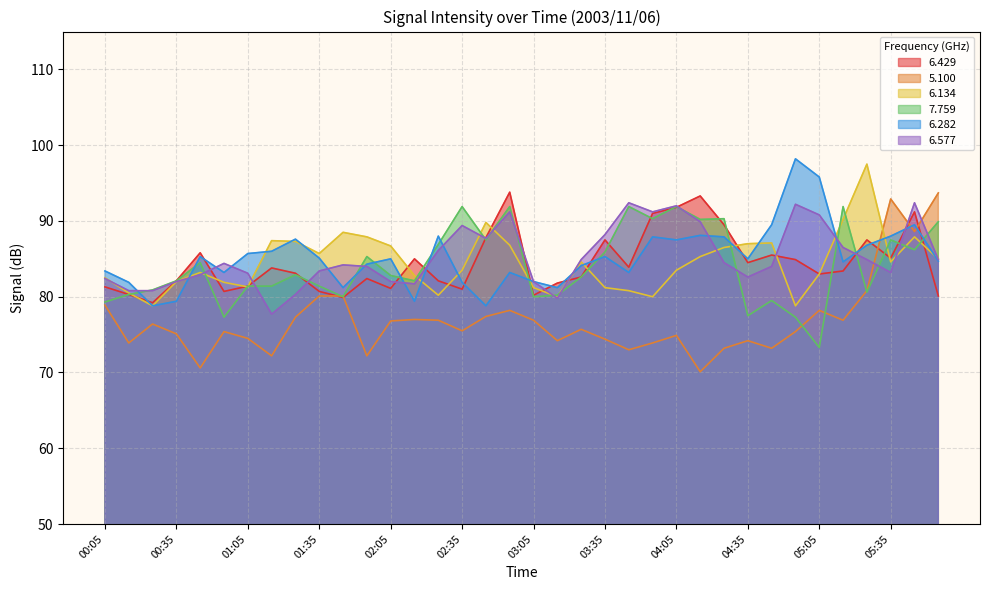

Which label corresponds to the smallest value in the chart?

04:15